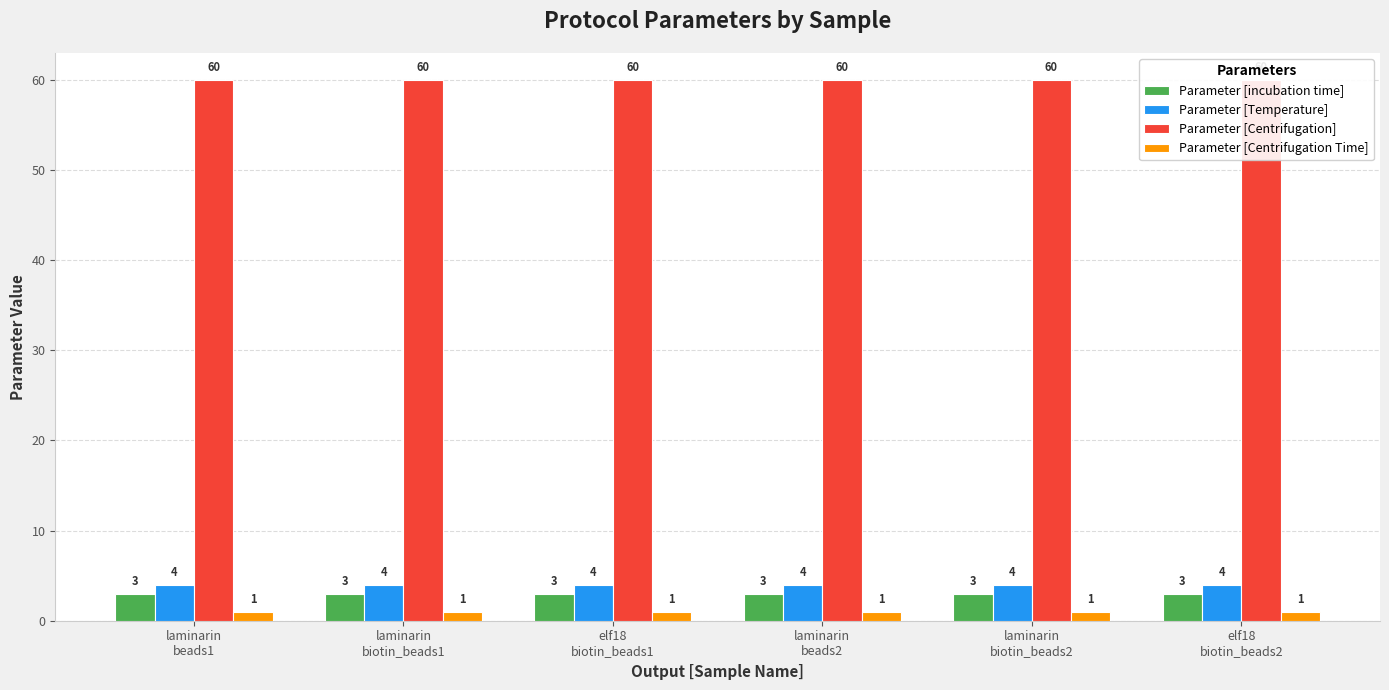

At how many categories does at least one series exceed 36?

6